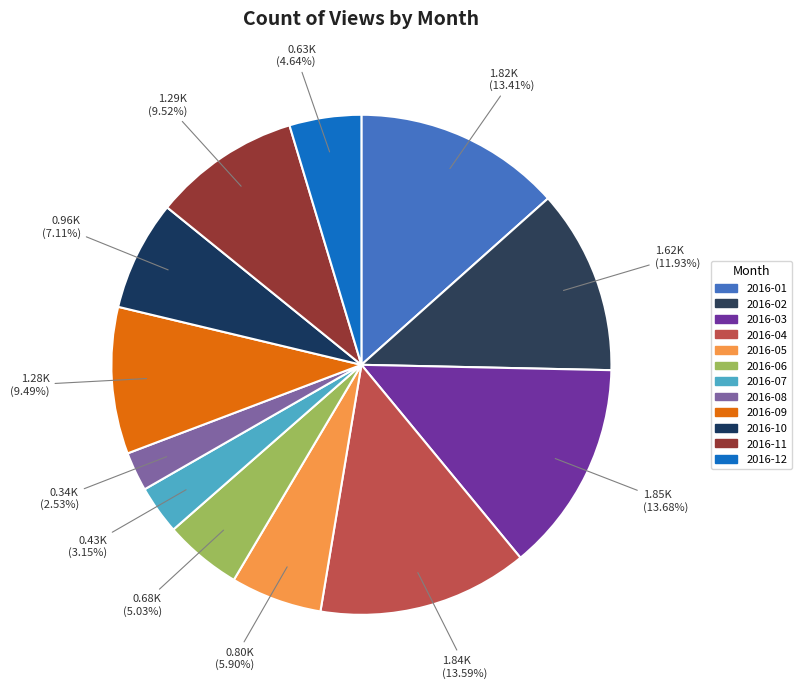

Which has a higher value, 2016-02 or 2016-01?

2016-01